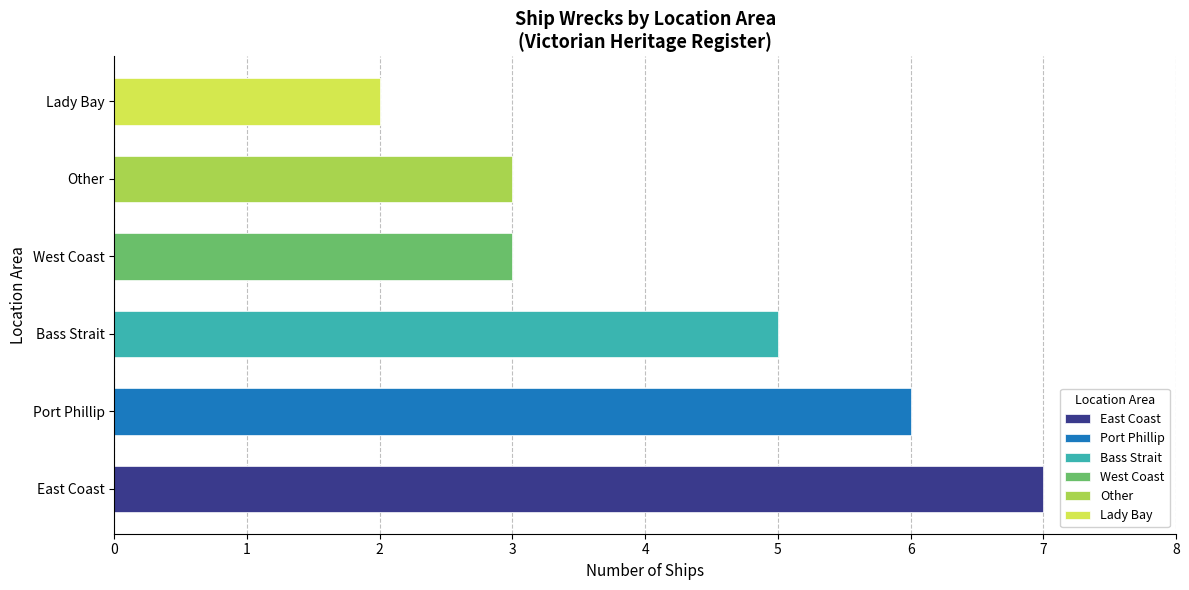

What is the change in value from Port Phillip to East Coast?

+1